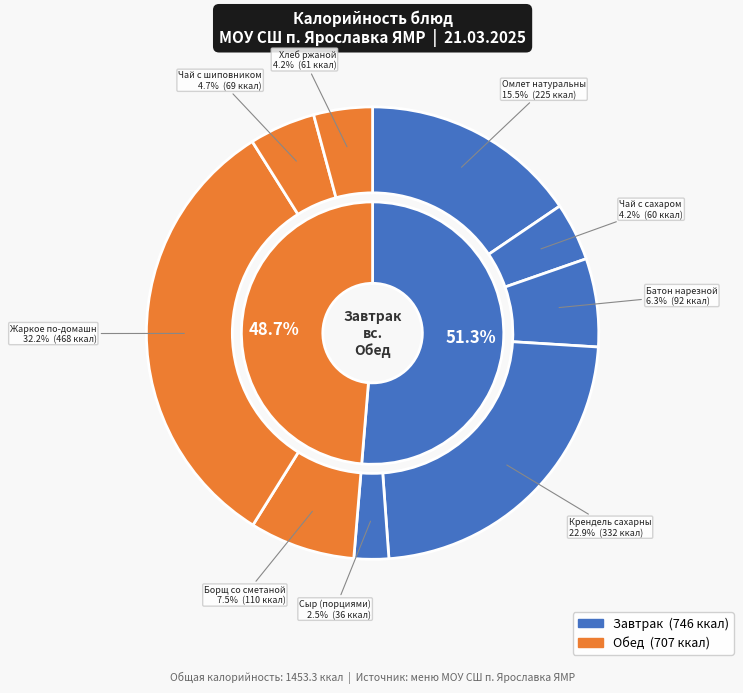

Does Хлеб ржаной account for over 50% of the chart?

No